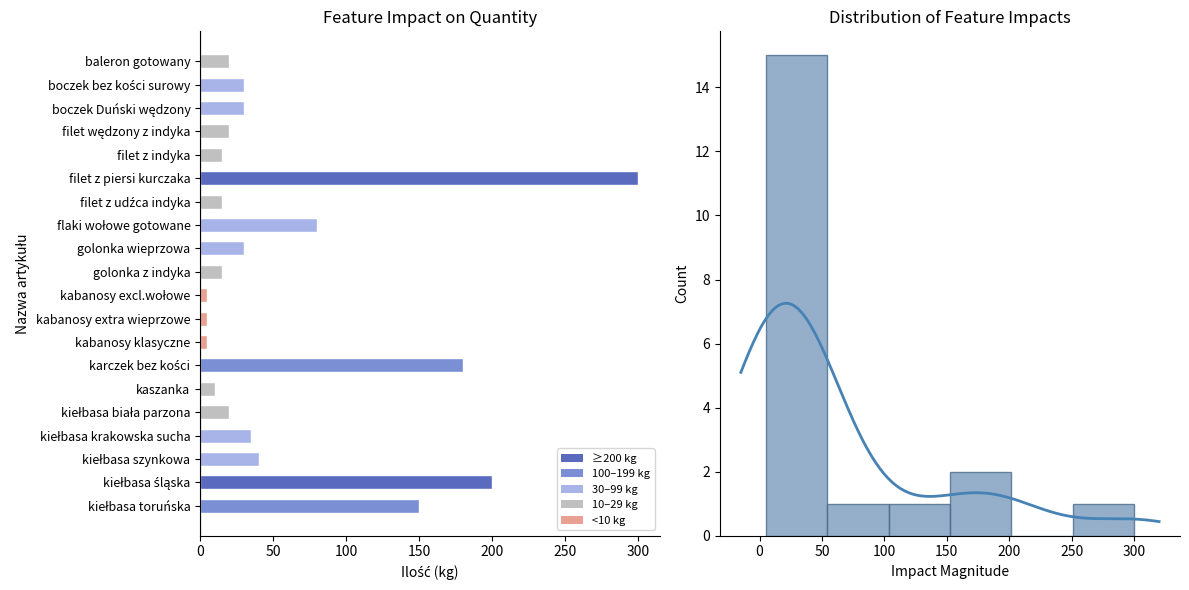

Approximately how many times larger is the value at filet z udźca indyka compared to filet z indyka?

1.0